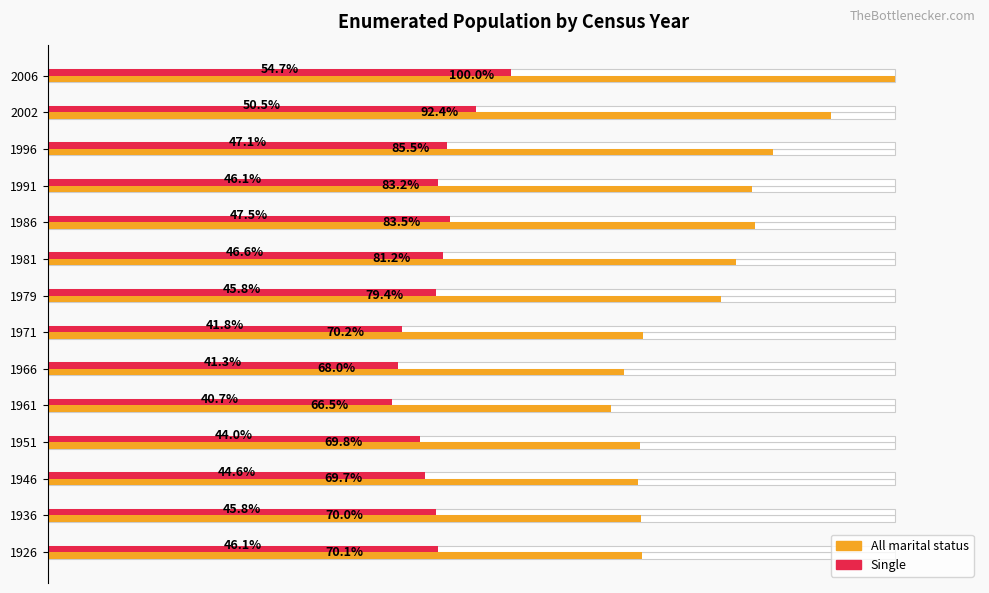

What are all the series names shown in the legend?

All marital status, Single